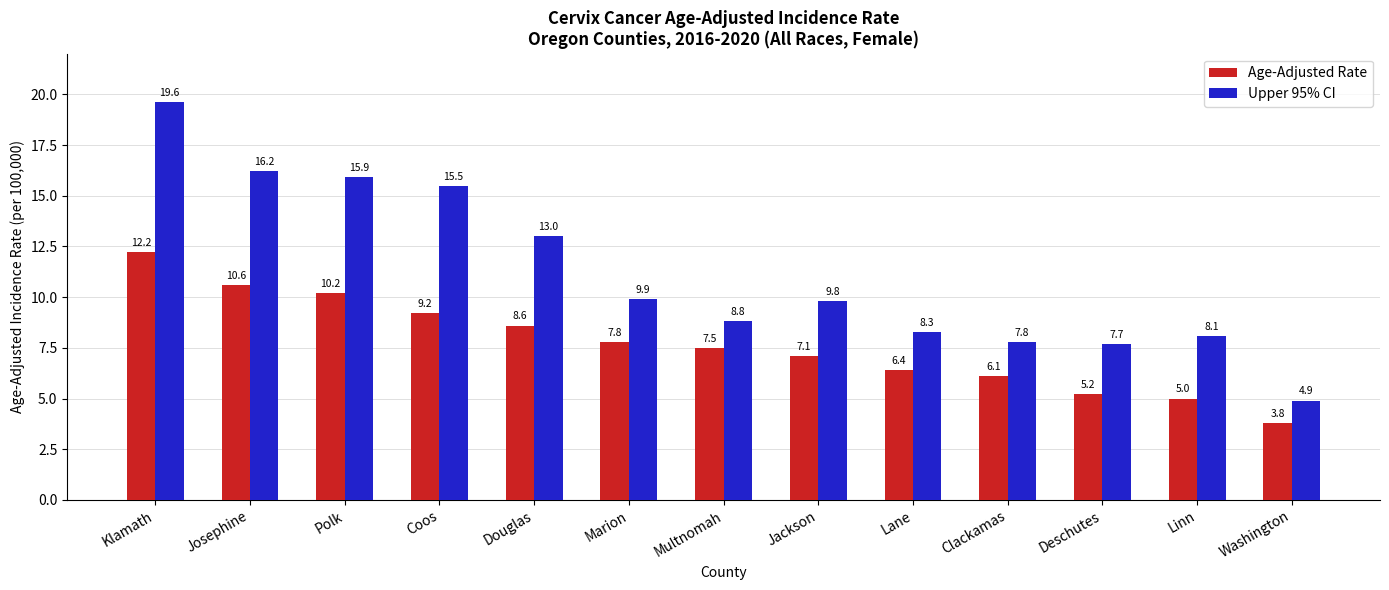

What is the average value of the Upper 95% CI series?

11.2